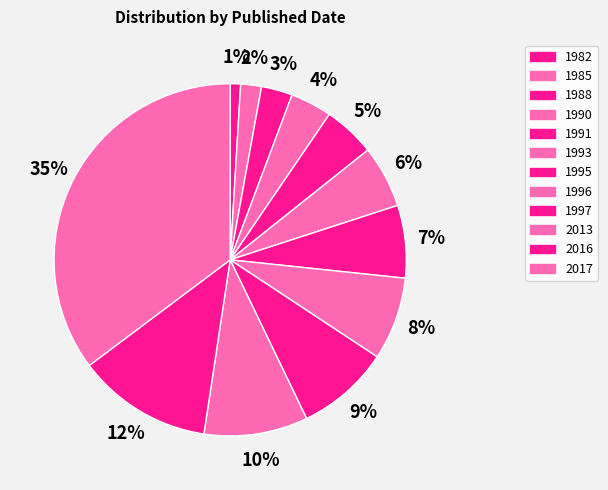

Does 1985 represent more than half of the total?

No